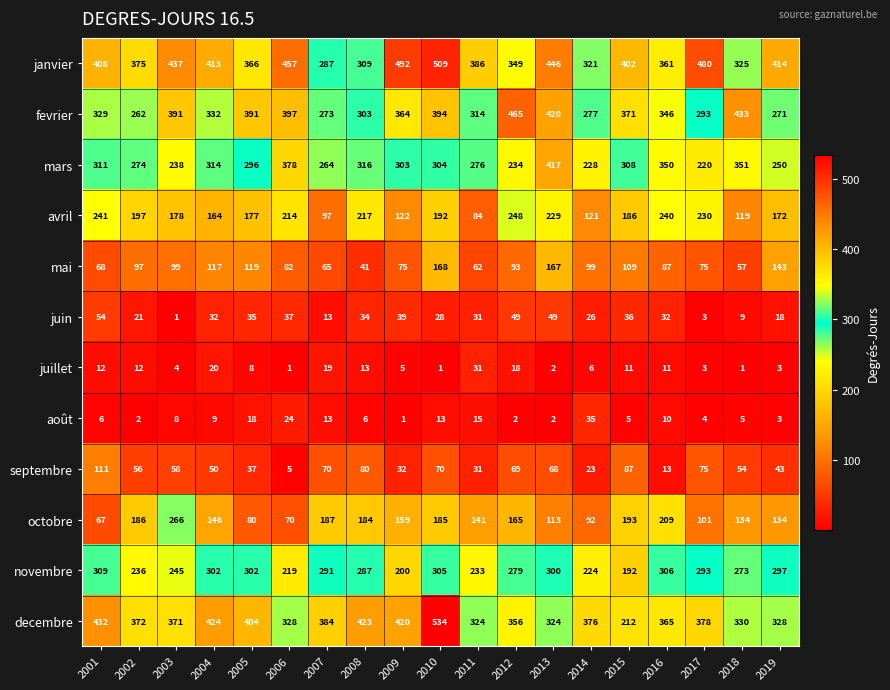

What is the average value of the juin series?

29